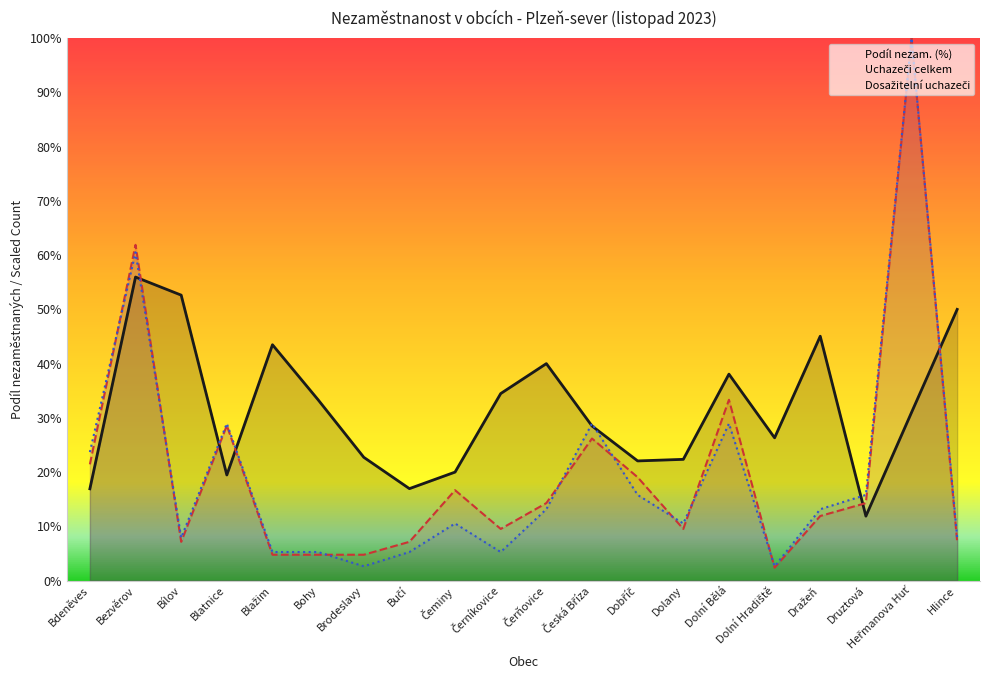

What is the minimum value for Uchazeči celkem?

0.2